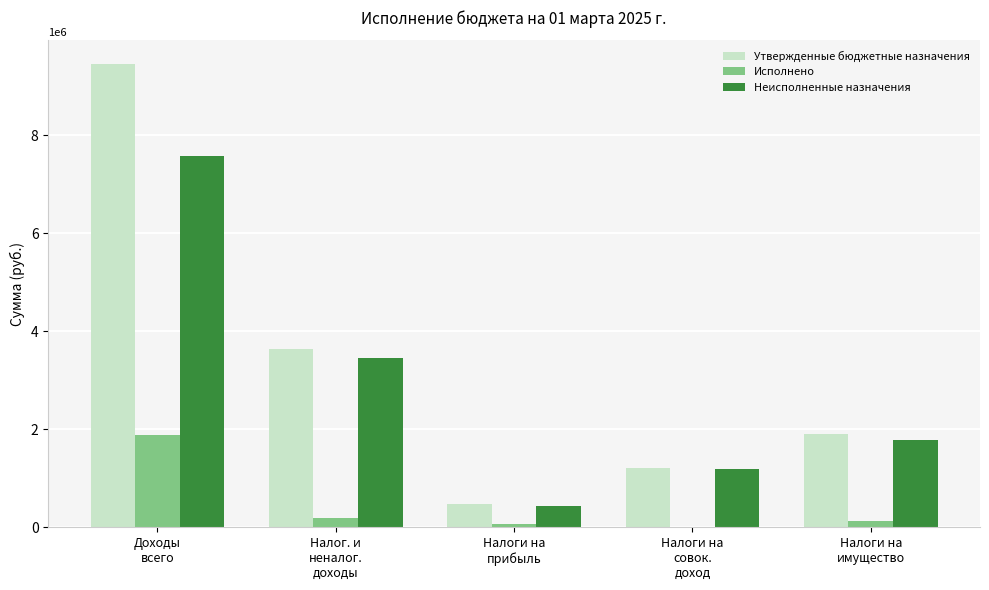

Which series has the largest total across all categories?

Утвержденные бюджетные назначения